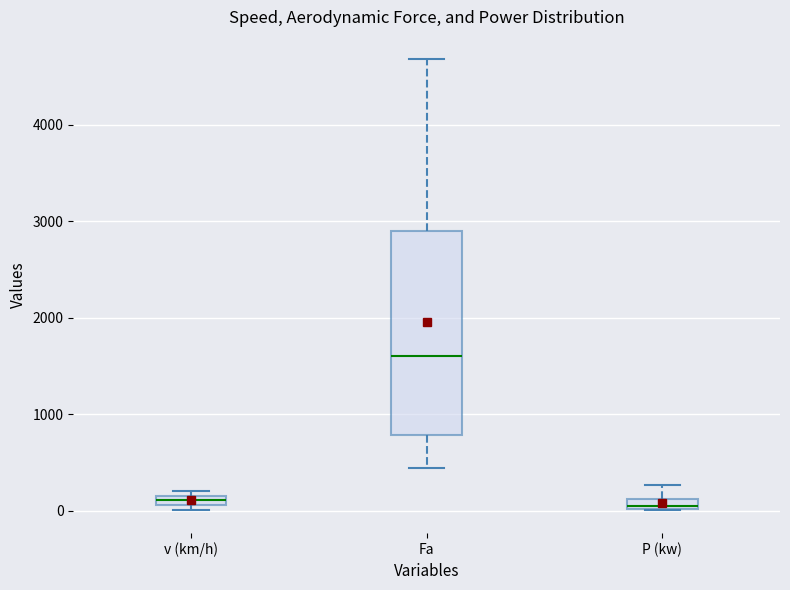

Where does the lower whisker of the box for Fa end on the y-axis? The values are not printed on the chart, so give them approximately, as read against the axis.

400